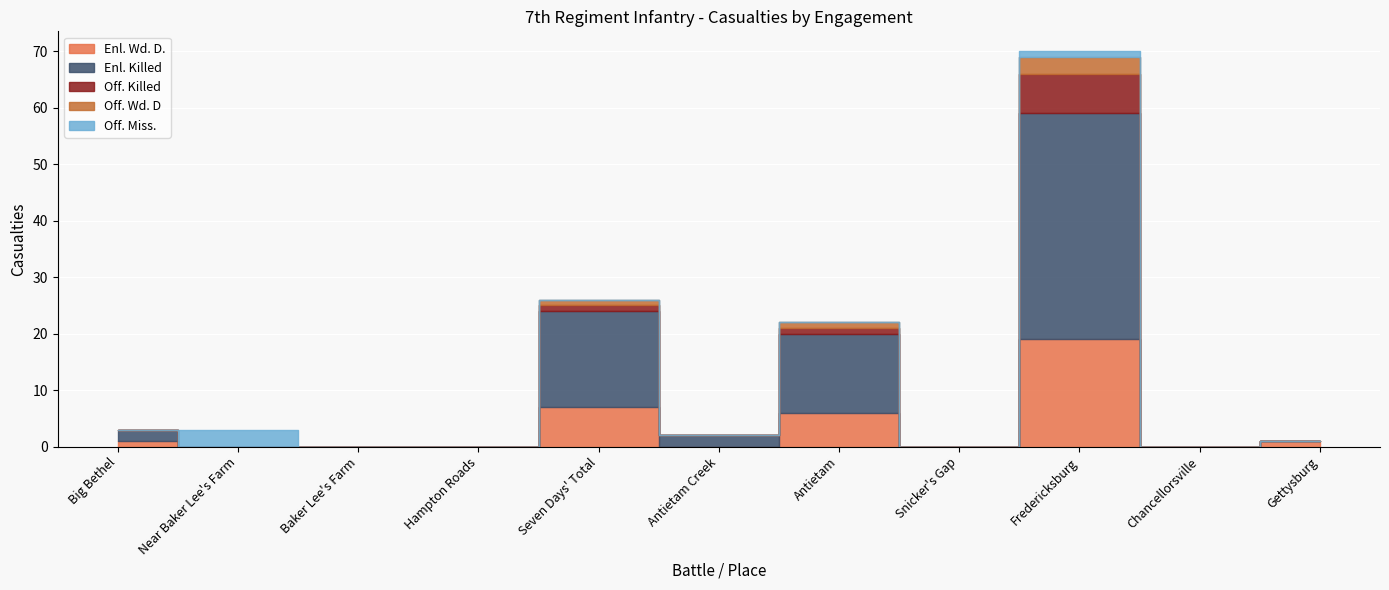

Is the value of Off. Killed at Snicker's Gap greater than the value of Off. Wd. D at Fredericksburg?

No